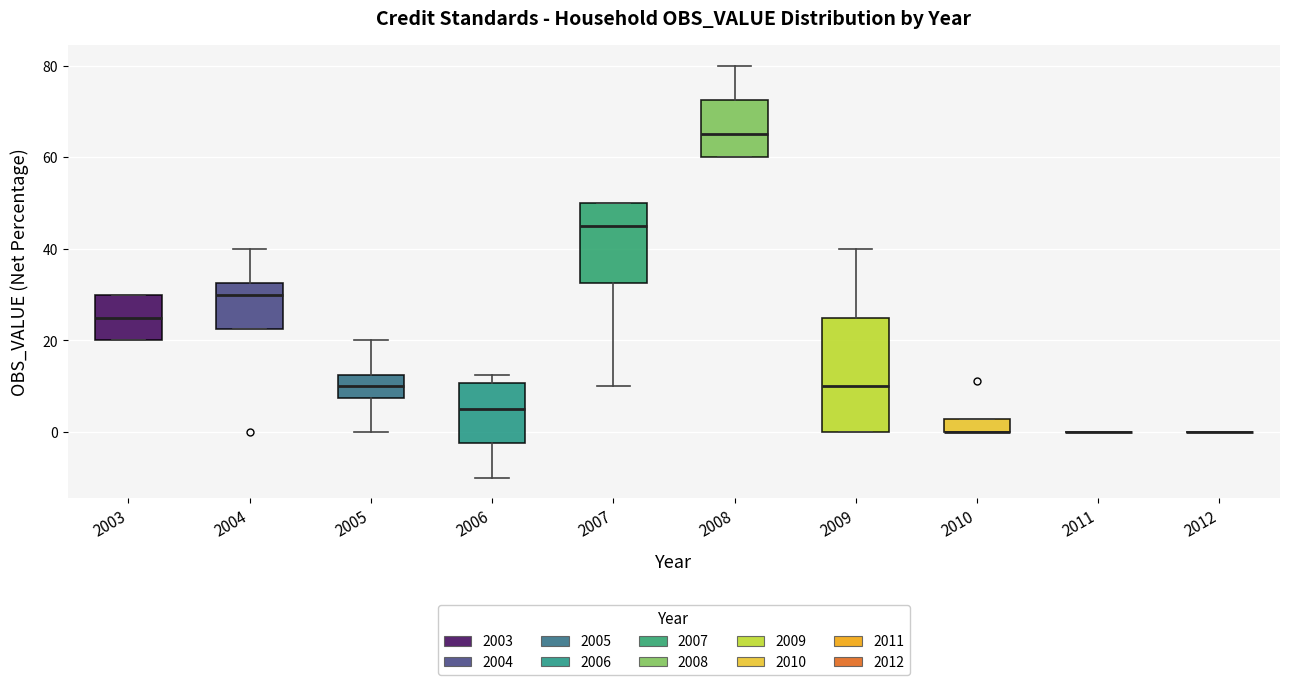

Where is the upper edge of the box at x = 2008 on the y-axis? The values are not printed on the chart, so give them approximately, as read against the axis.

72